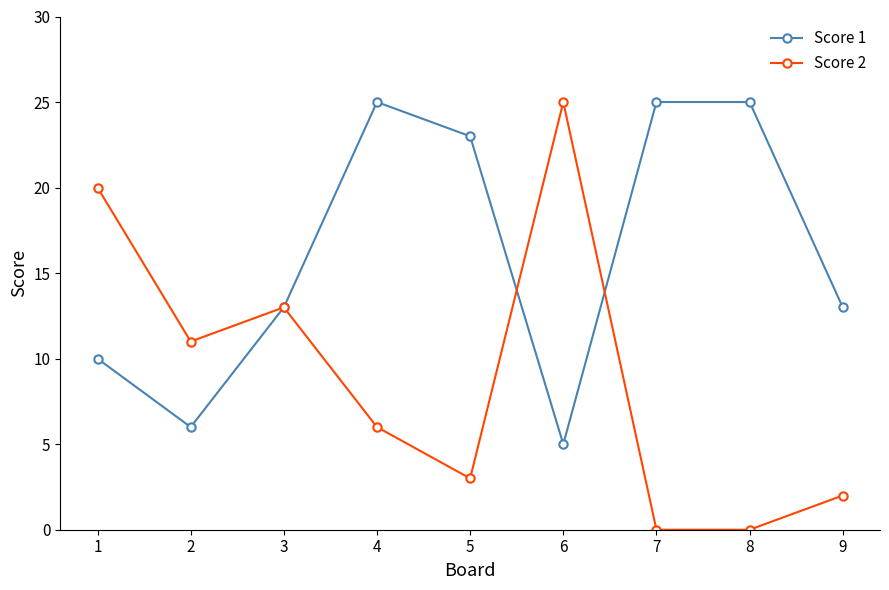

Reading right to left, list all the values displayed in this chart.

Score 1: 13	25	25	5	23	25	13	6	10
Score 2: 2	0	0	25	3	6	13	11	20